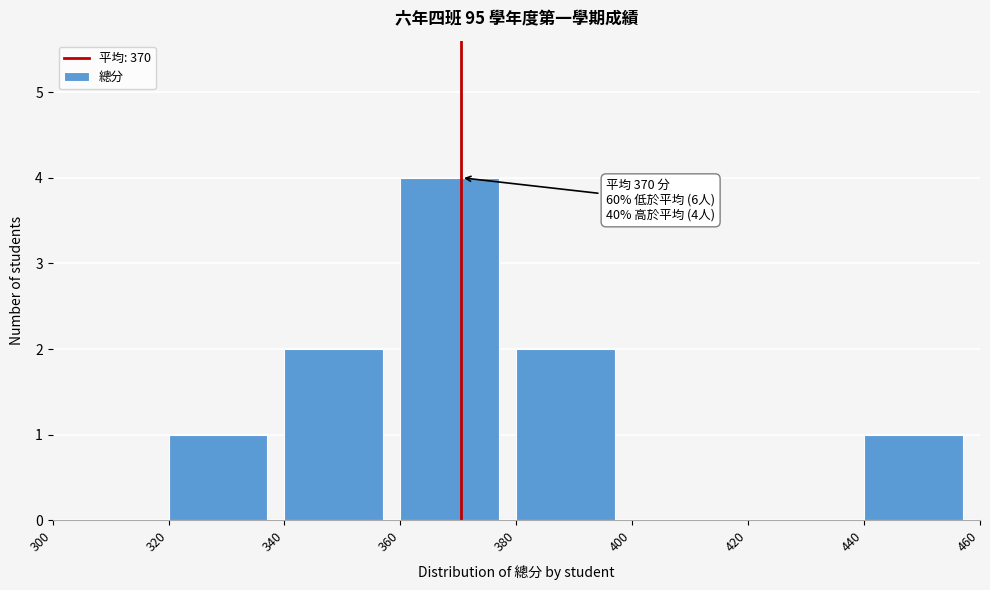

Which range on the x-axis has the tallest bar?

360 to 380